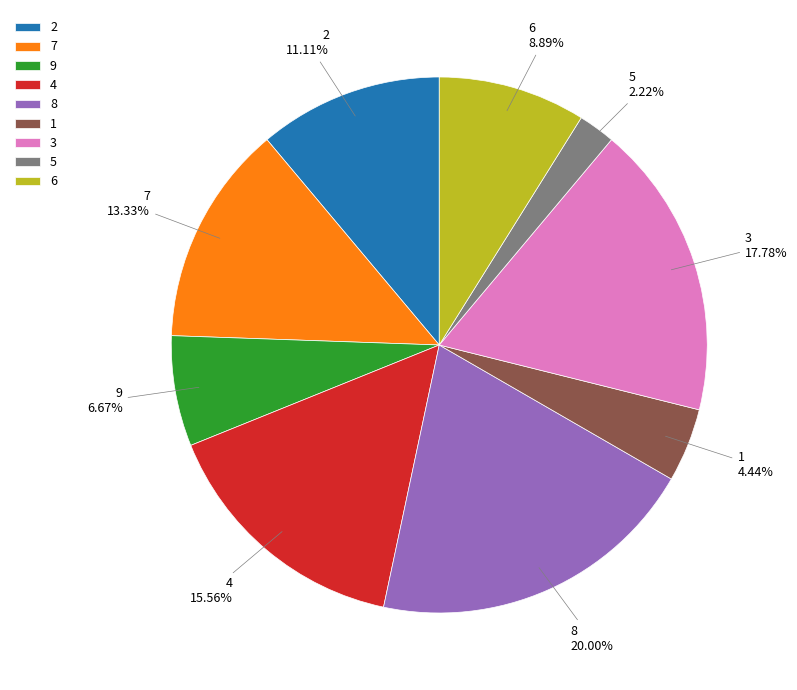

Is there any slice that represents more than half of the pie?

No